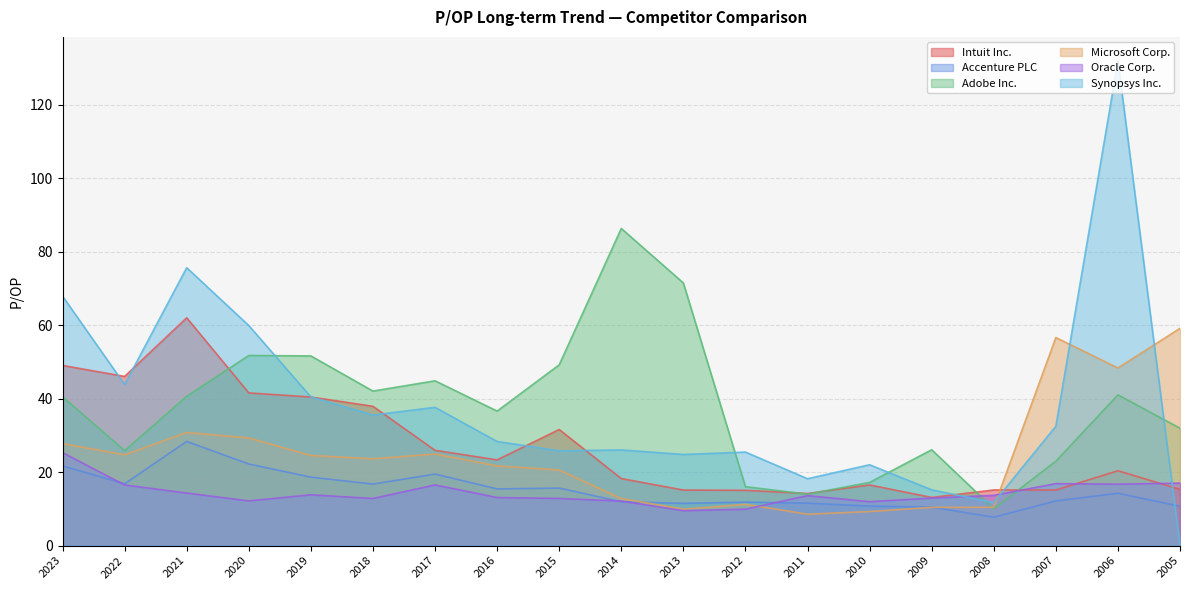

What is the approximate value of Synopsys Inc. at 2009?

15.2